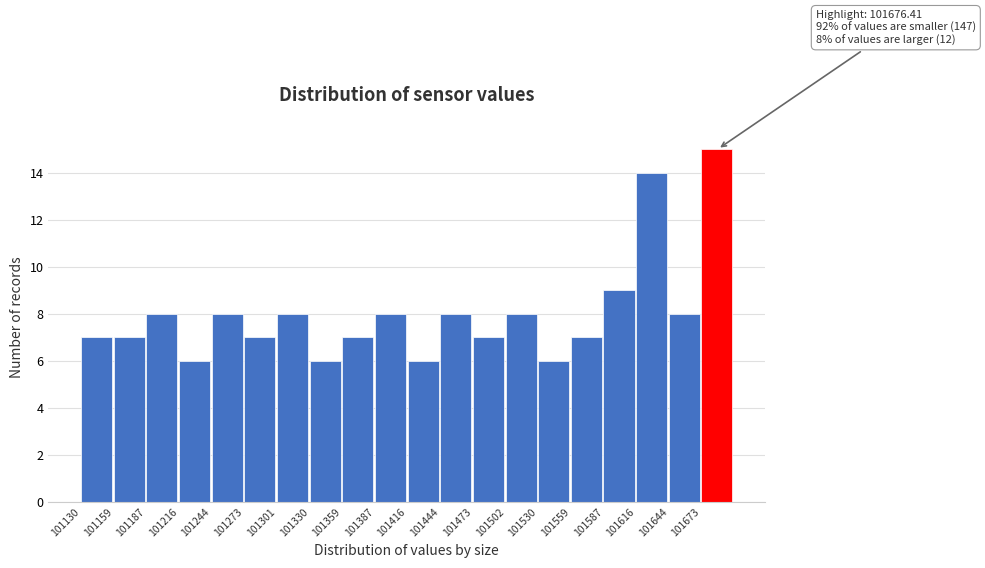

Over which range of the x-axis is the bar tallest?

101675 to 101700